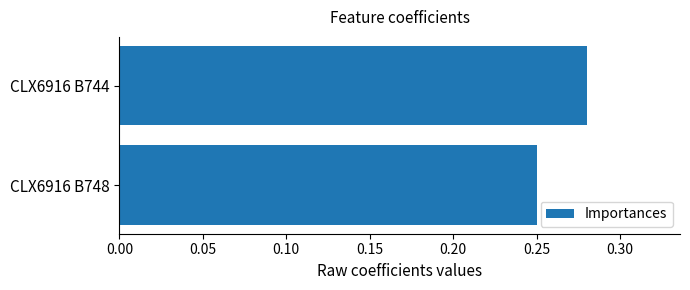

The value at CLX6916 B744 is 0.5. True or false?

False